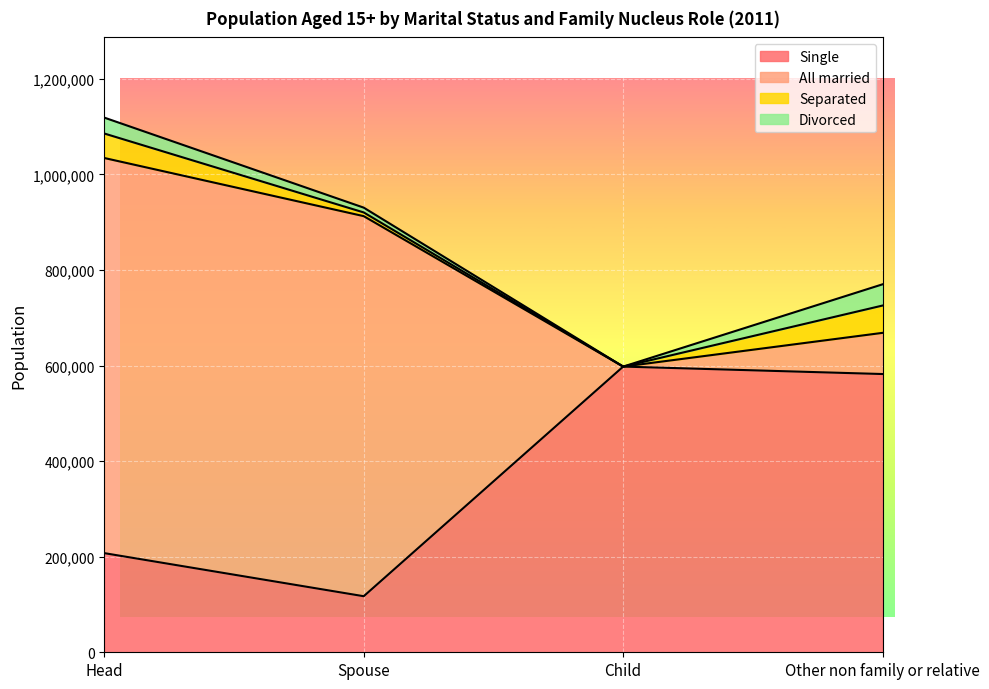

Is it true that Single equals 117309 at Spouse?

True